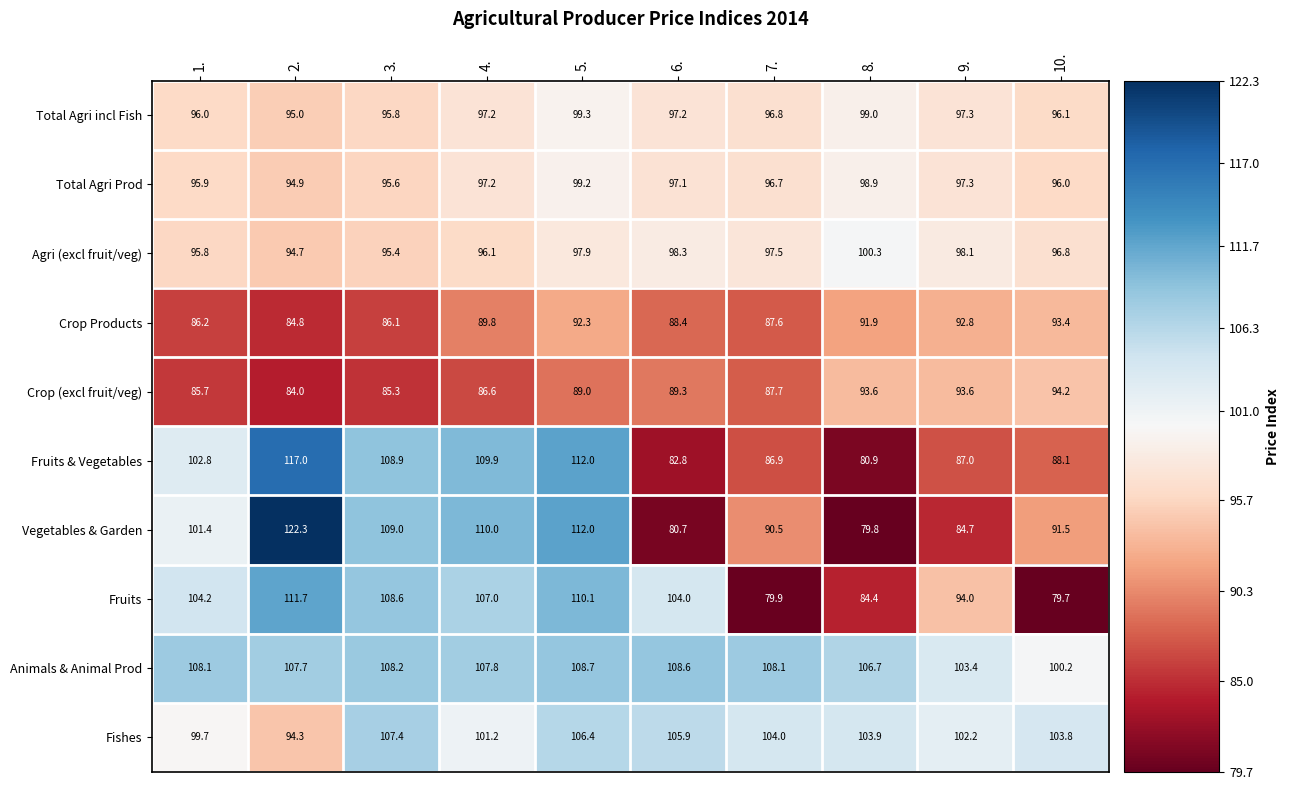

Count the number of categories in the chart.

10